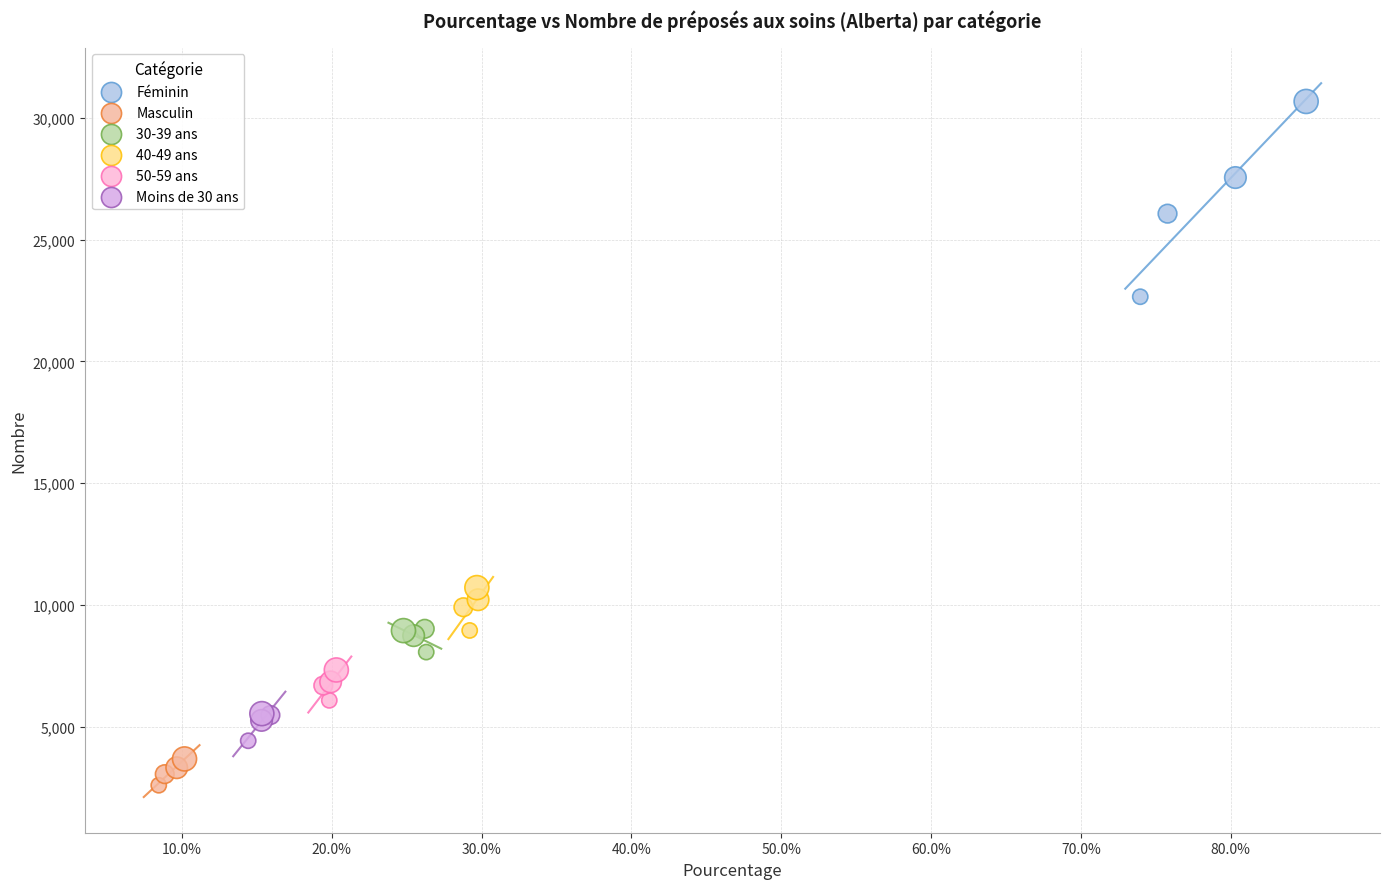

Which series contains the highest Y value?

Féminin